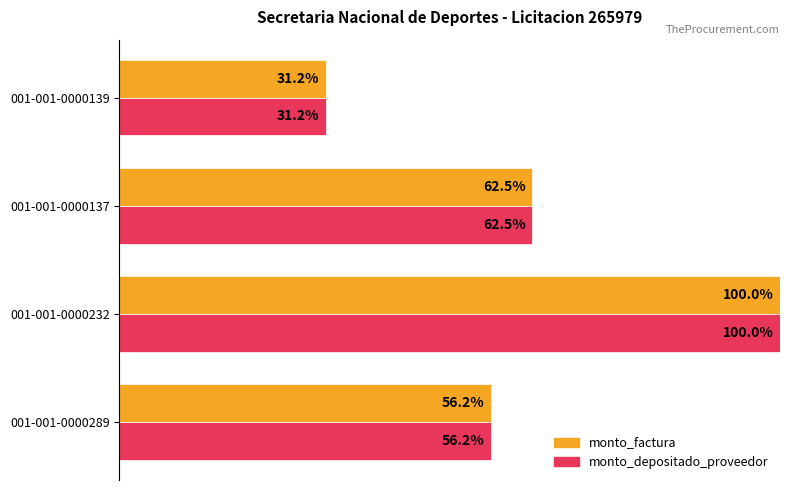

What are all the series names shown in the legend?

monto_factura, monto_depositado_proveedor